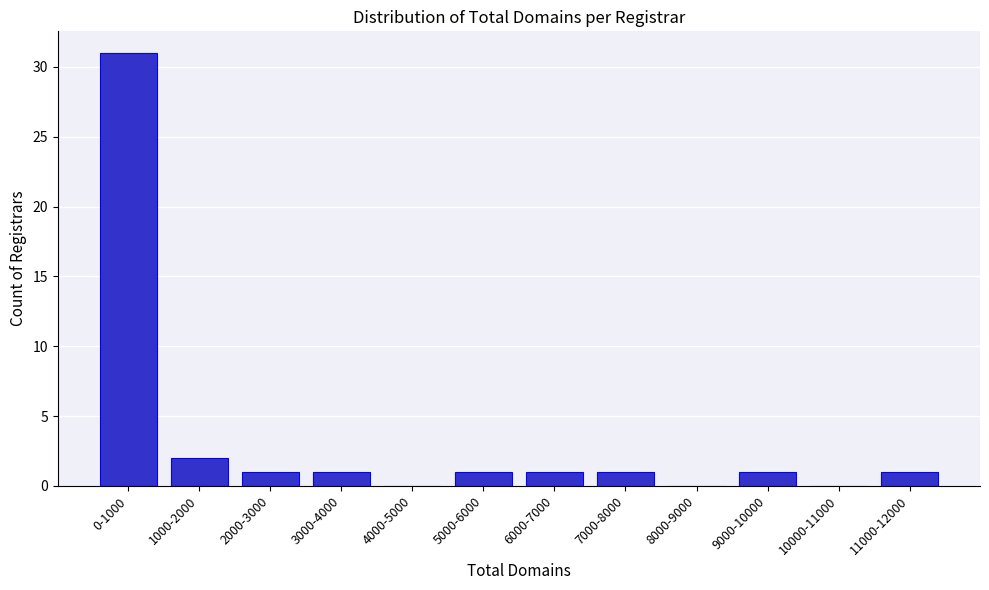

Reading right to left, what are all the values shown in this chart?

11000-12000=1	10000-11000=0	9000-10000=1	8000-9000=0	7000-8000=1	6000-7000=1	5000-6000=1	4000-5000=0	3000-4000=1	2000-3000=1	1000-2000=2	0-1000=31